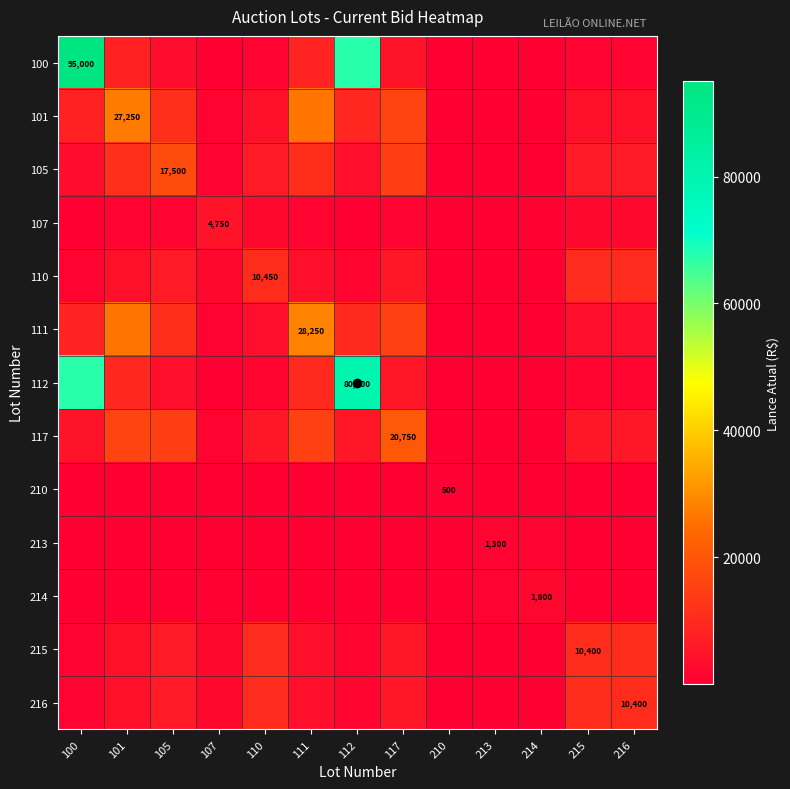

How many data points does each series have?

13